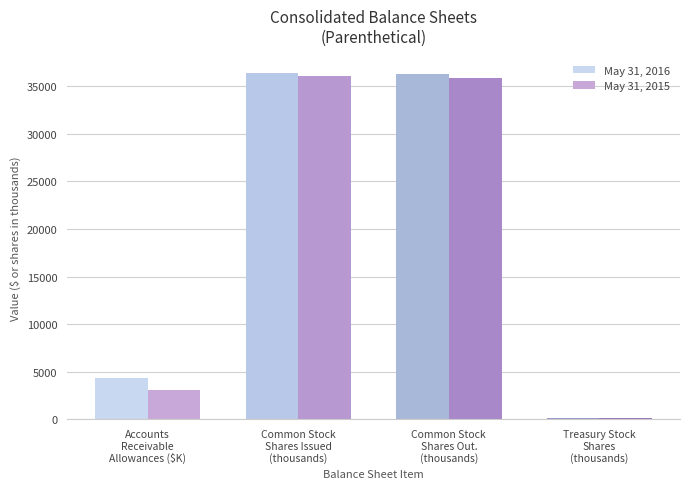

Rank the series by their maximum value, from highest to lowest.

May 31, 2016, May 31, 2015